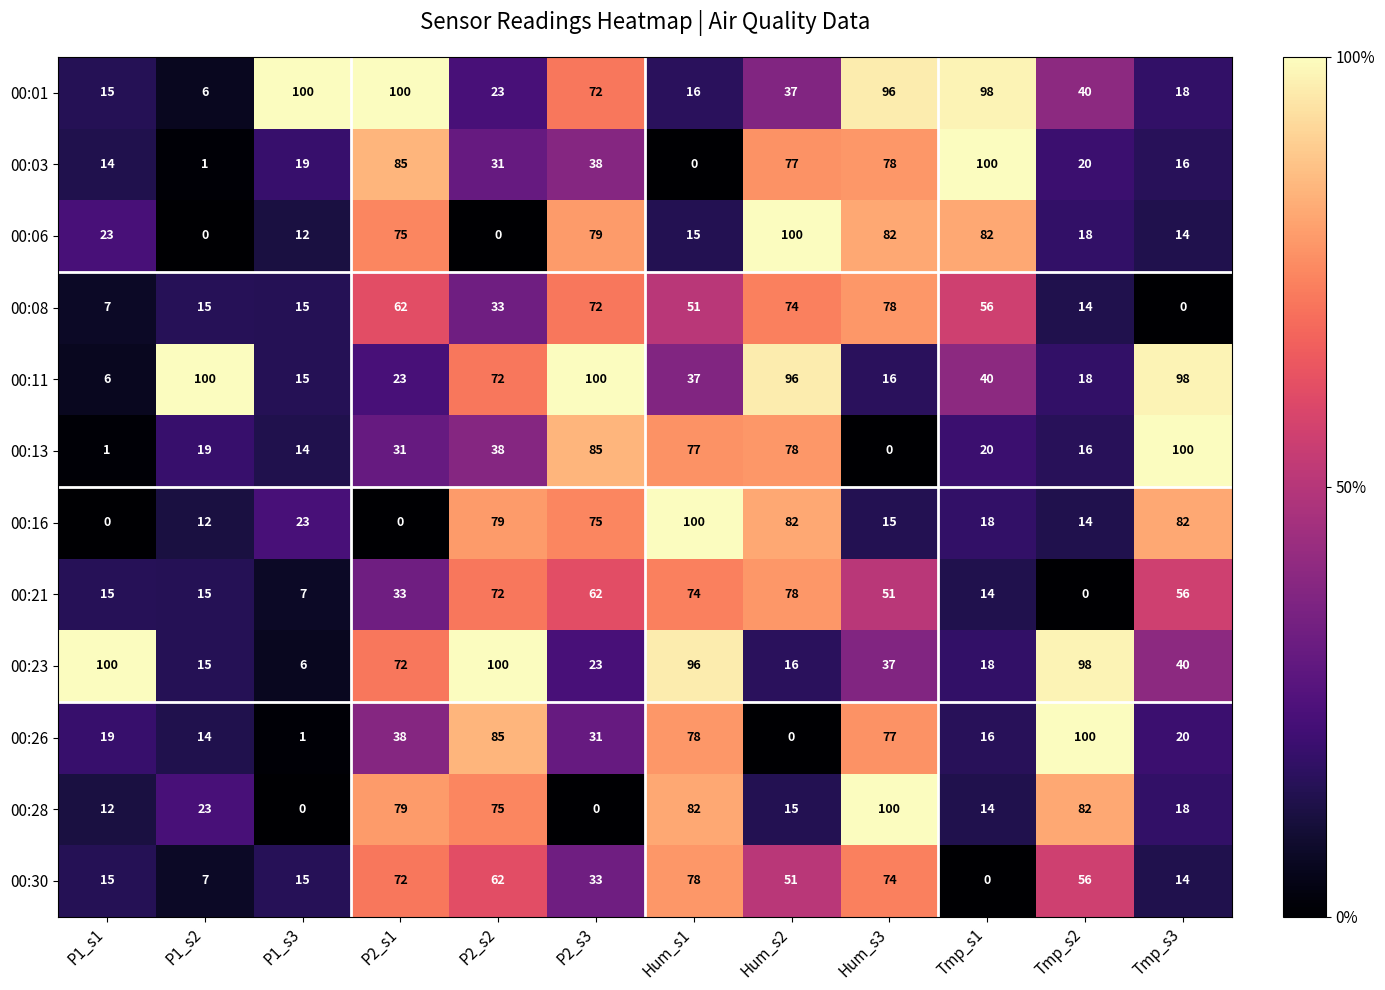

How many data points does each series have?

12